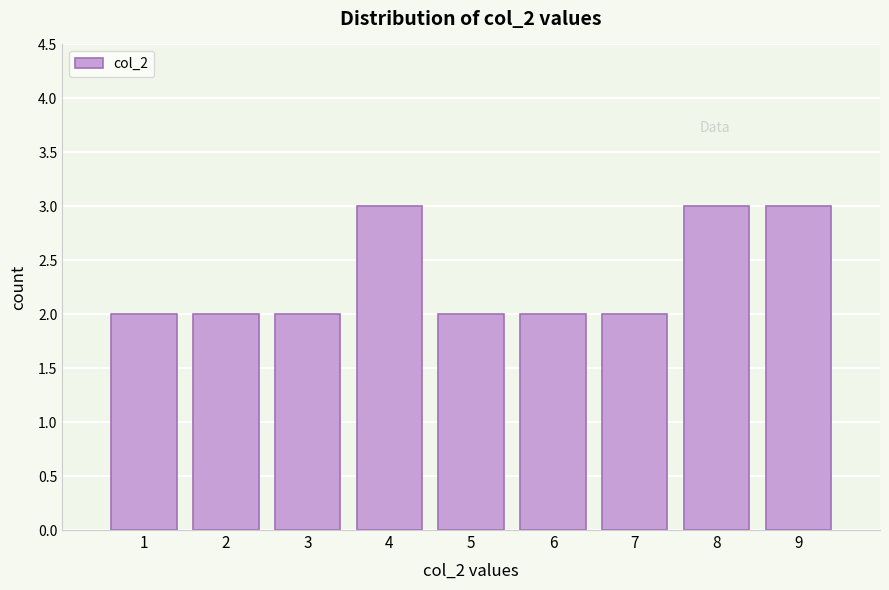

Reading right to left, extract all data points from this chart.

9=3	8=3	7=2	6=2	5=2	4=3	3=2	2=2	1=2